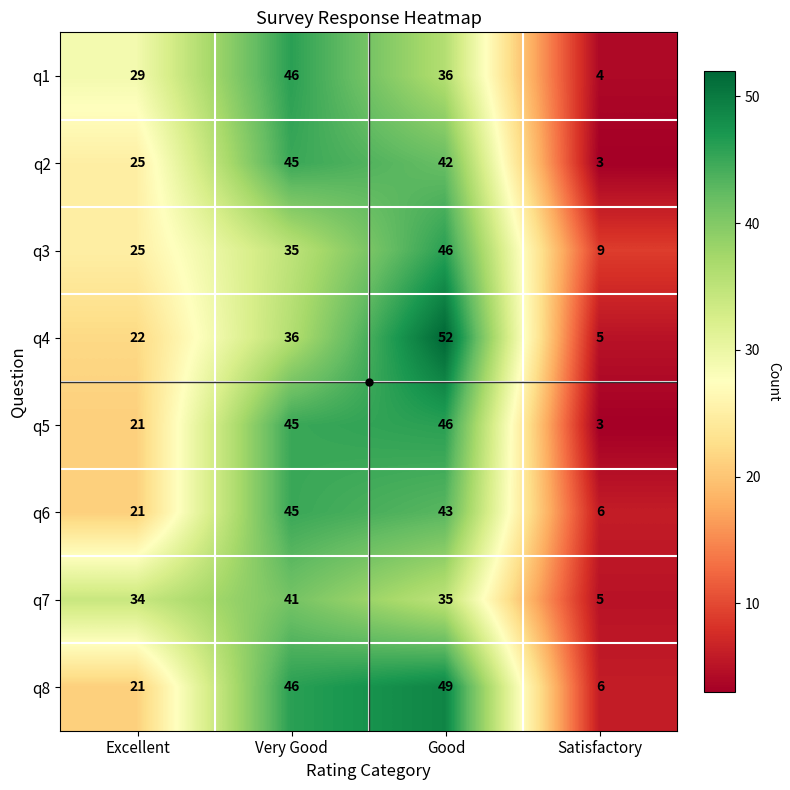

Is it true that q4 equals 37 at Excellent?

False